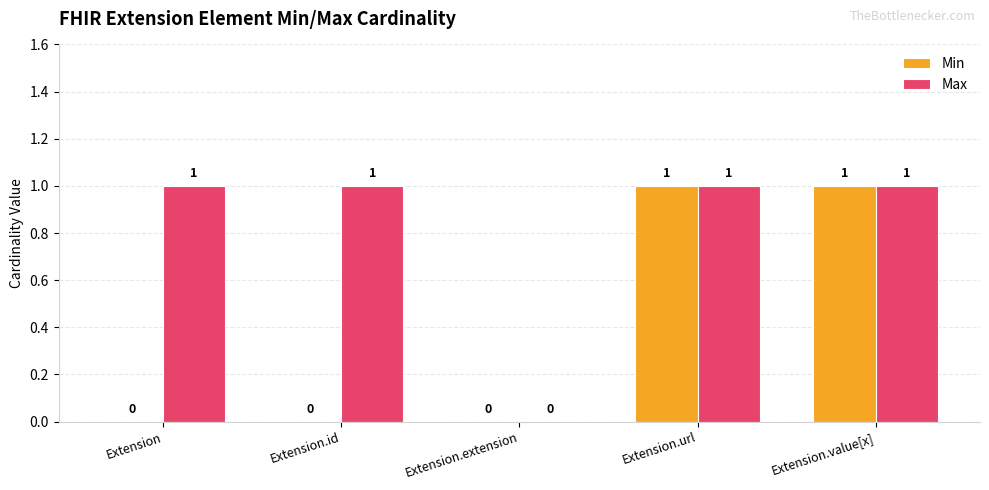

Is the value of Min at Extension.value[x] greater than the value of Max at Extension.extension?

Yes